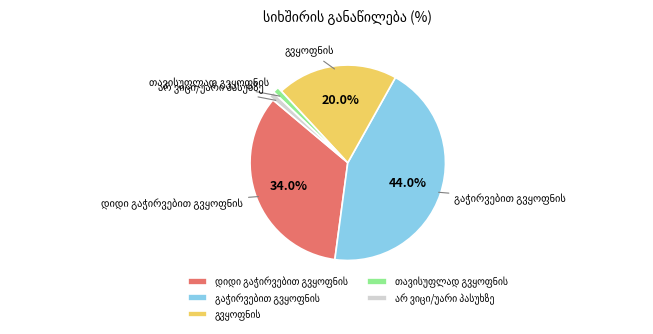

Is there a majority slice in this chart?

No